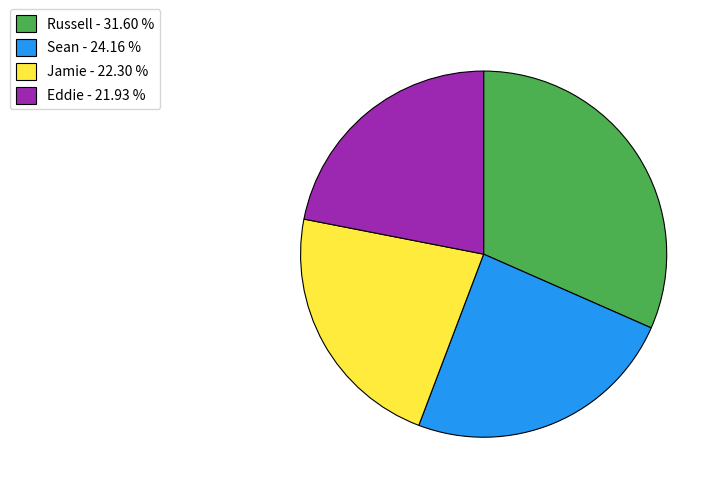

Between Eddie and Sean, which is larger?

Sean